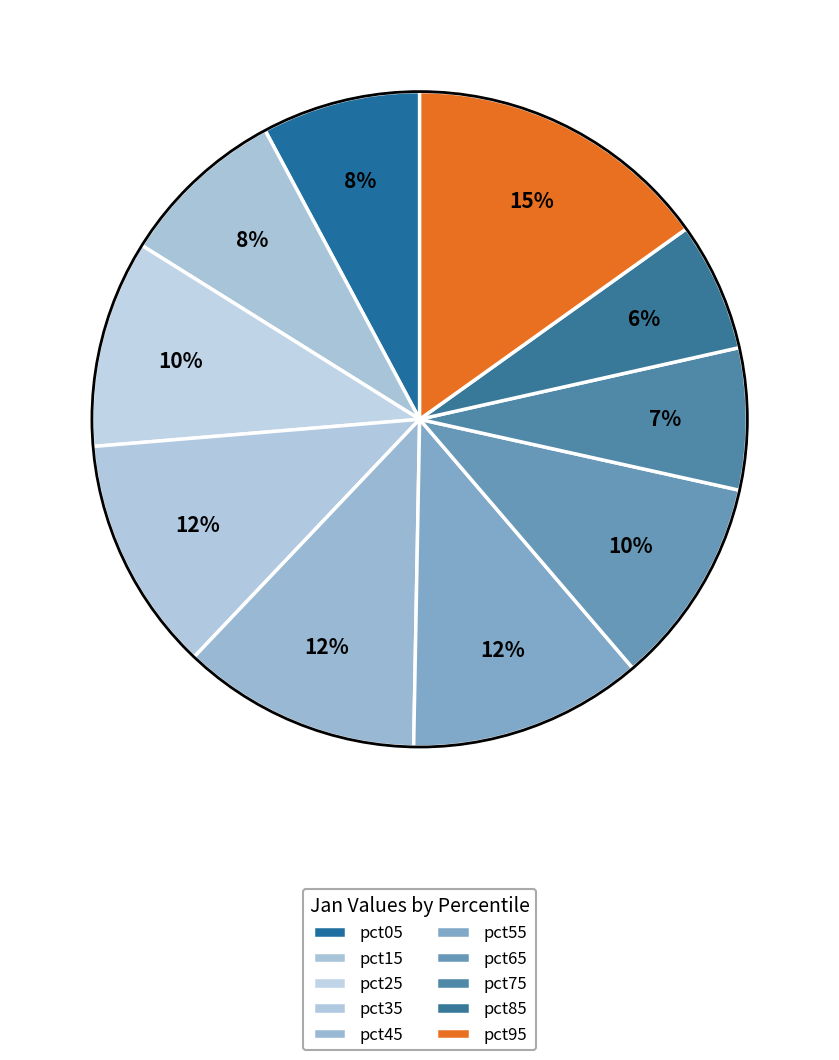

Rank the categories by value from highest to lowest.

pct95, pct45, pct35, pct55, pct65, pct25, pct15, pct05, pct75, pct85